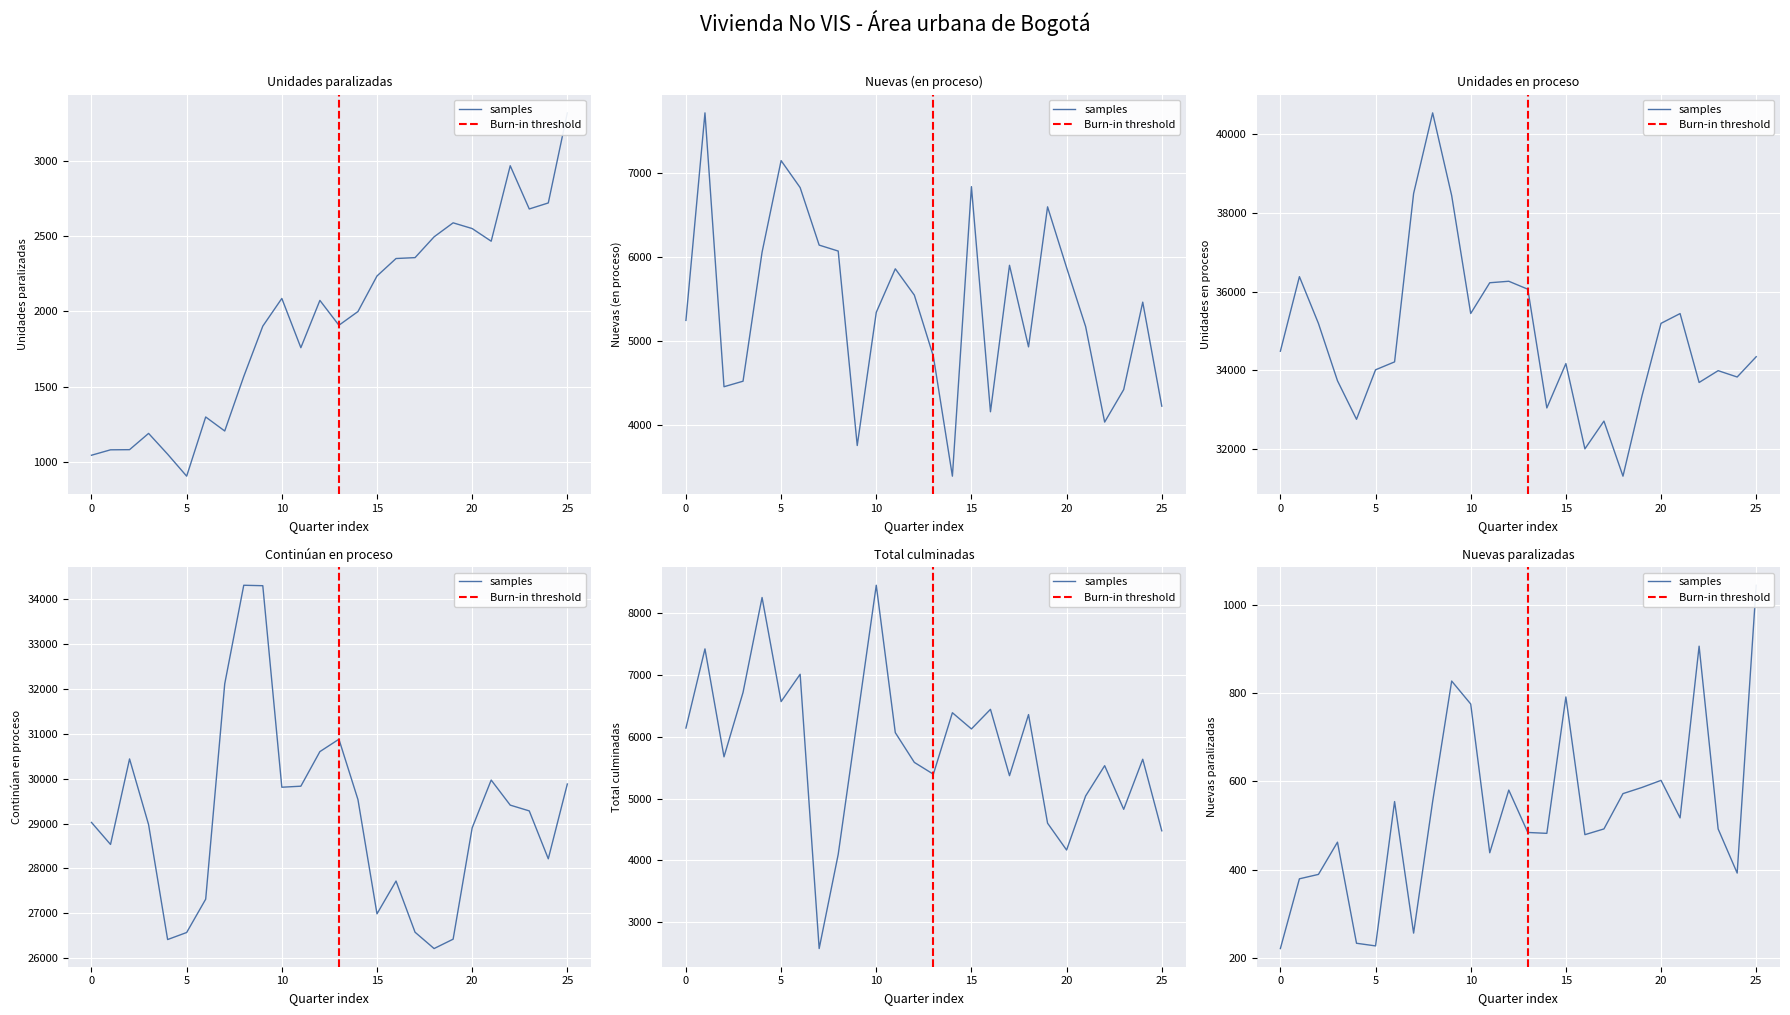

At how many categories does at least one series exceed 21101?

26